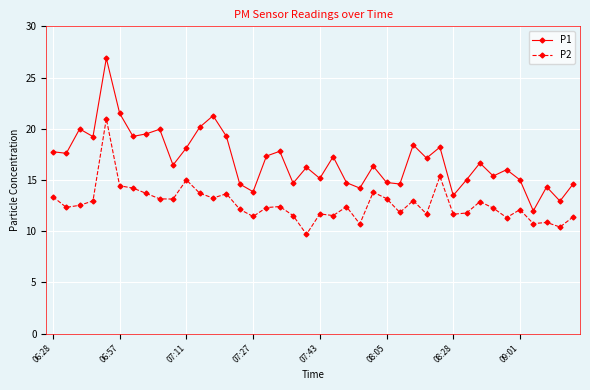

What is the average value of the P1 series?

16.9